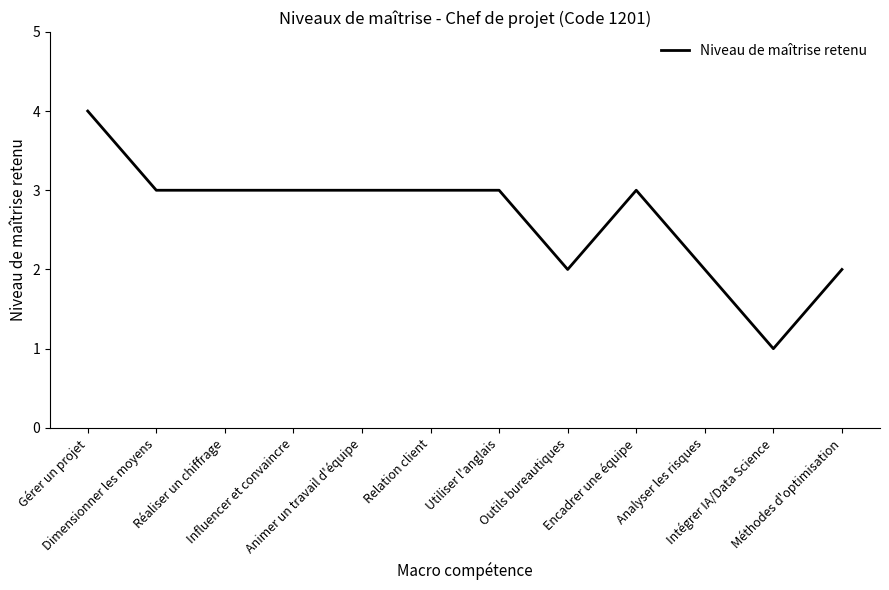

Count the number of data series in this chart.

1